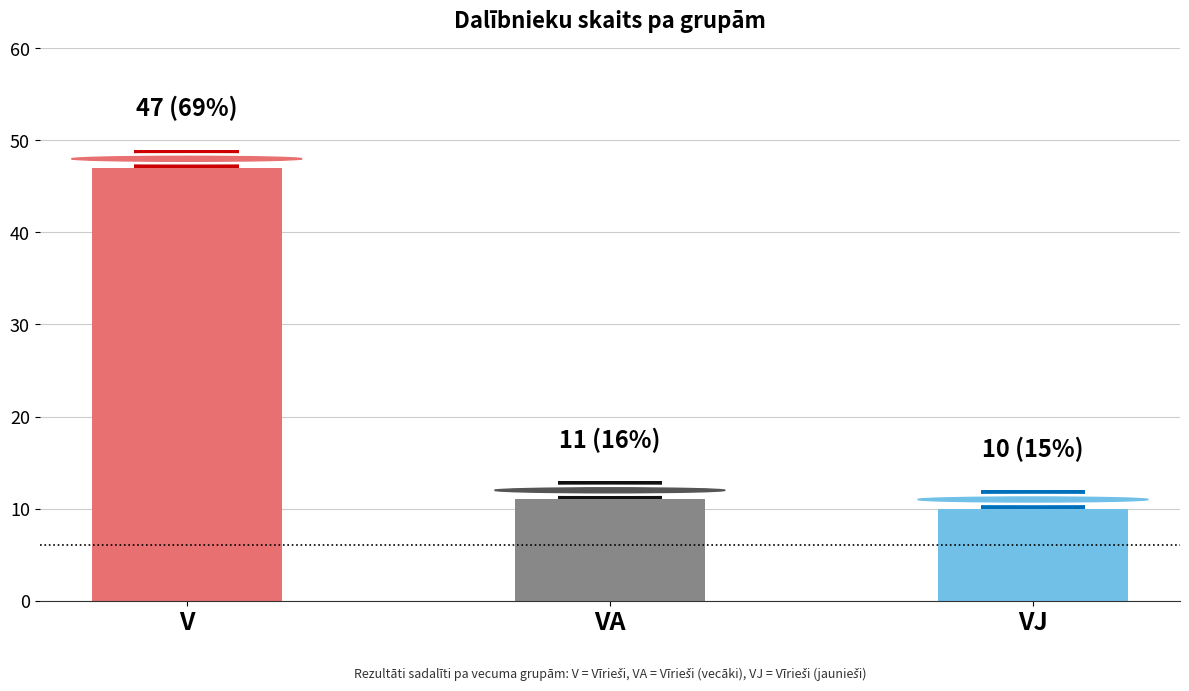

Is it true that the value at VJ is 10?

True